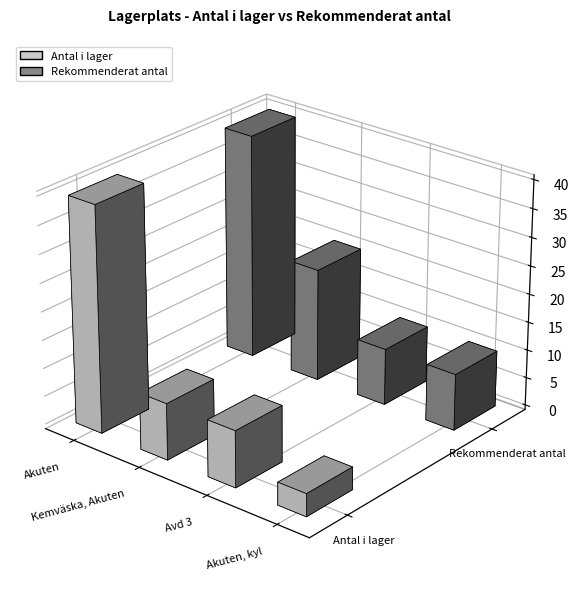

Which series has the widest spread of values?

Antal i lager